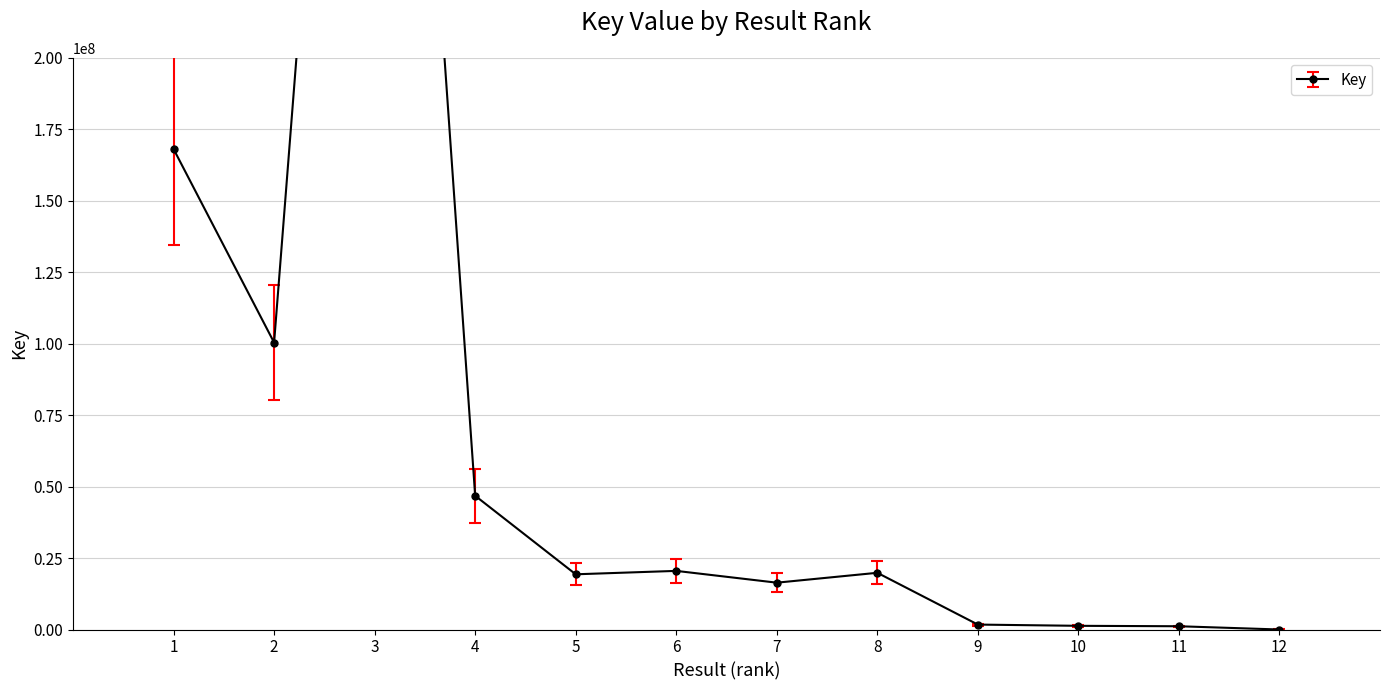

What is the change in value from 4 to 5?

-27469443